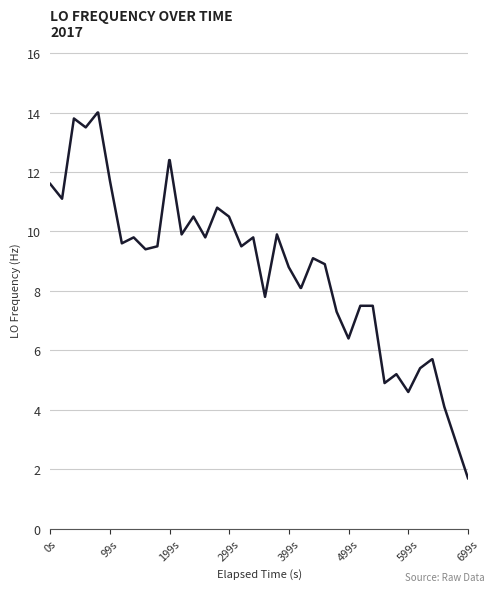

What is the minimum value shown in the chart?

1.7